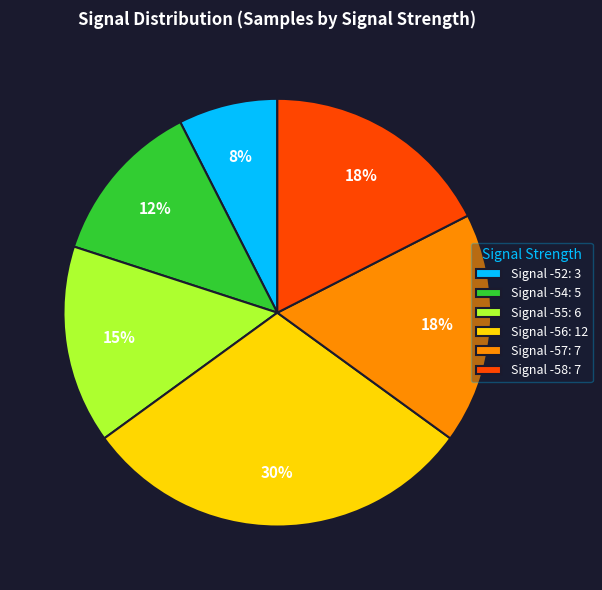

Is the sum of Signal -56: 12 and Signal -52: 3 greater than half?

No